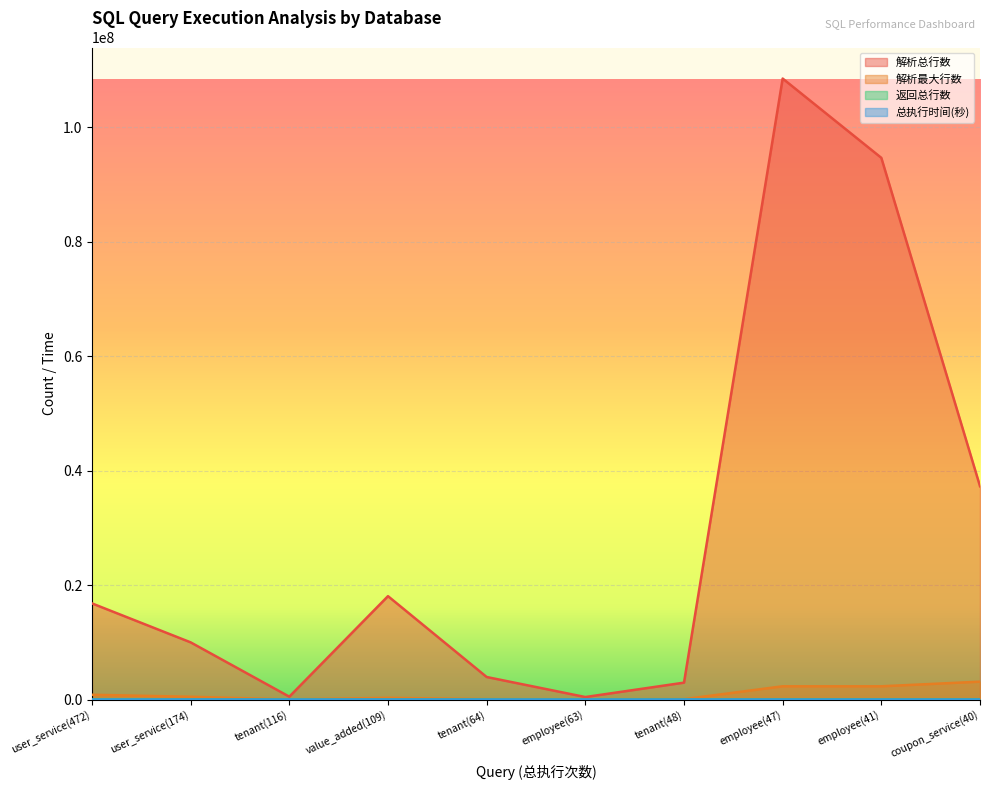

Rank the categories by 总执行时间(秒) value from lowest to highest.

tenant(48), coupon_service(40), tenant(64), employee(63), tenant(116), employee(41), employee(47), user_service(174), value_added(109), user_service(472)